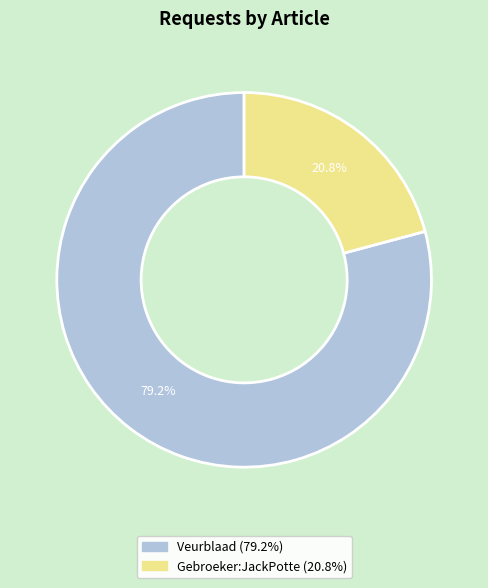

How many slices are in this pie chart?

2